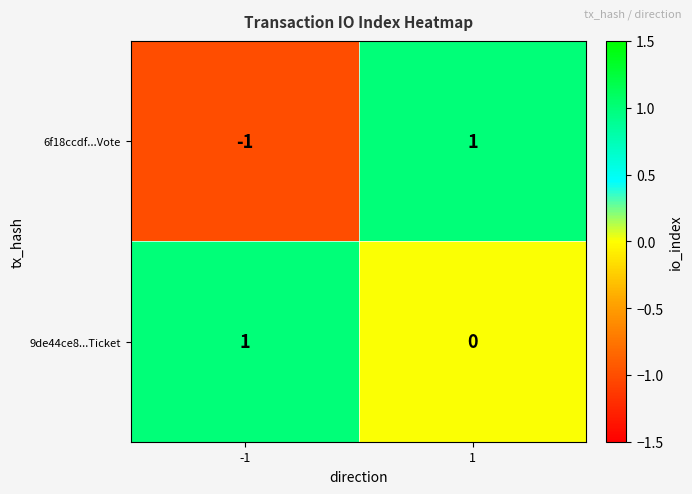

Between -1 and 1, which series saw the biggest shift?

6f18ccdf...Vote